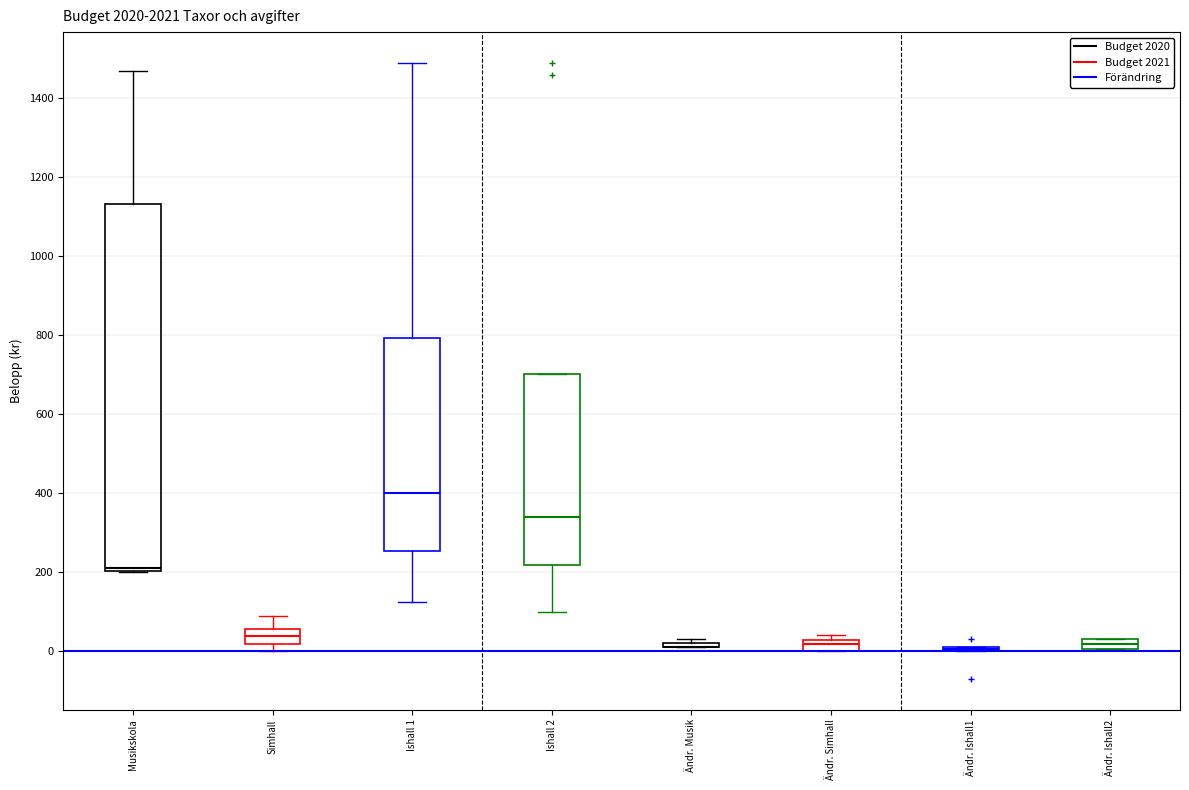

Comparing the boxes themselves (not the whiskers), which one is the tallest?

Musikskola